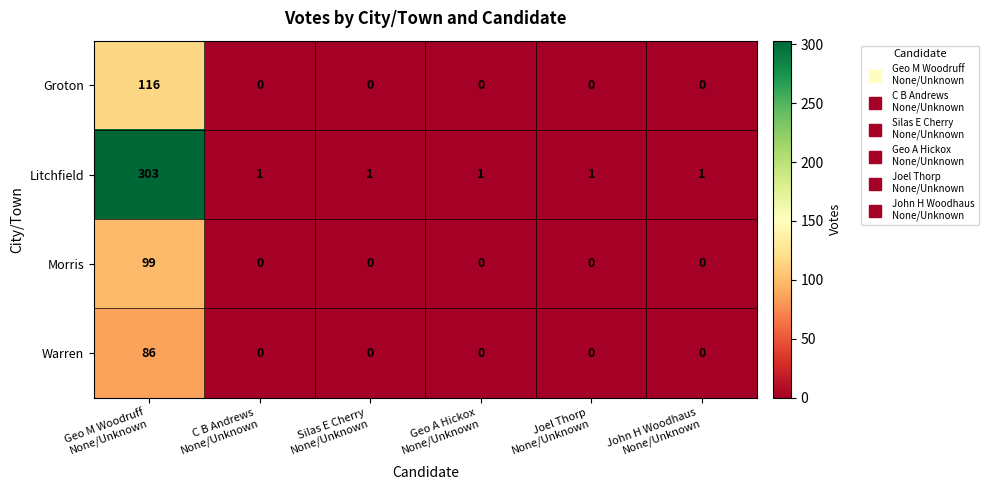

Which series has the largest total across all categories?

Litchfield